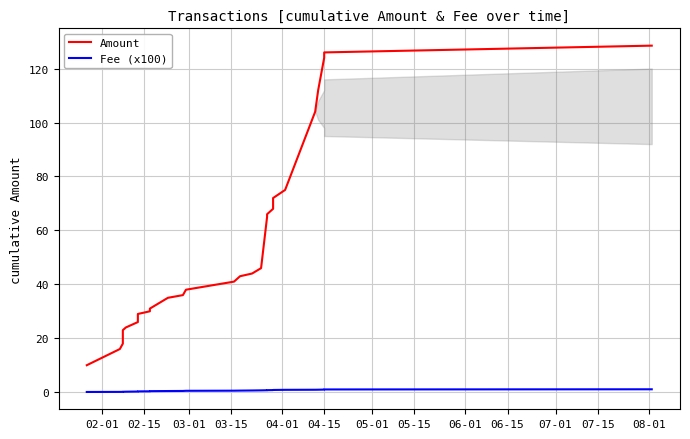

What is the average value of the Amount series?

55.0